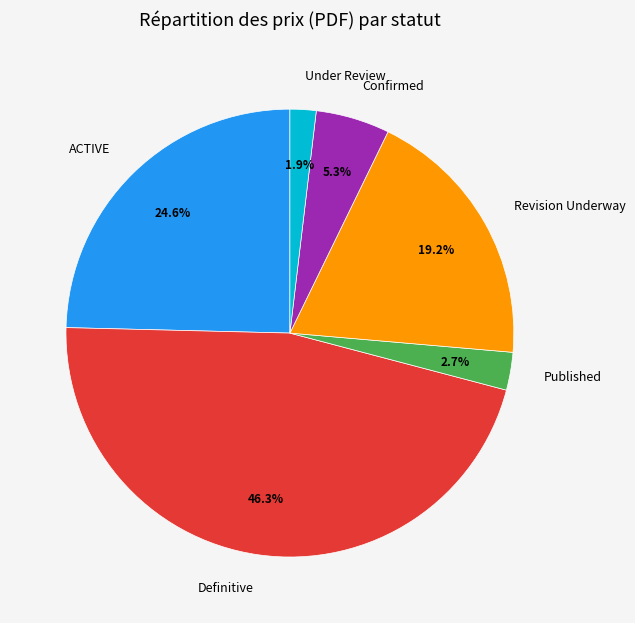

Which slice is the smallest?

Under Review